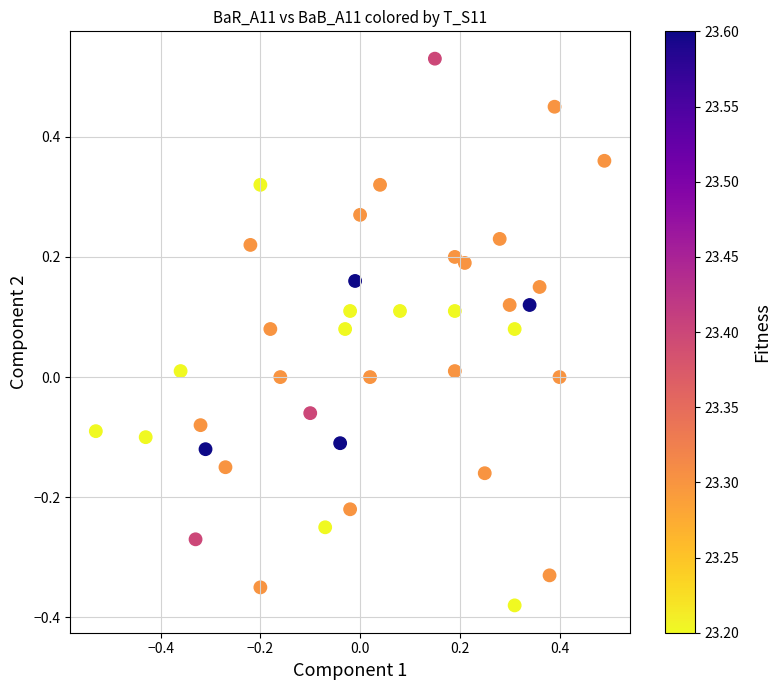

What is the range of Y values (max minus min)?

0.9